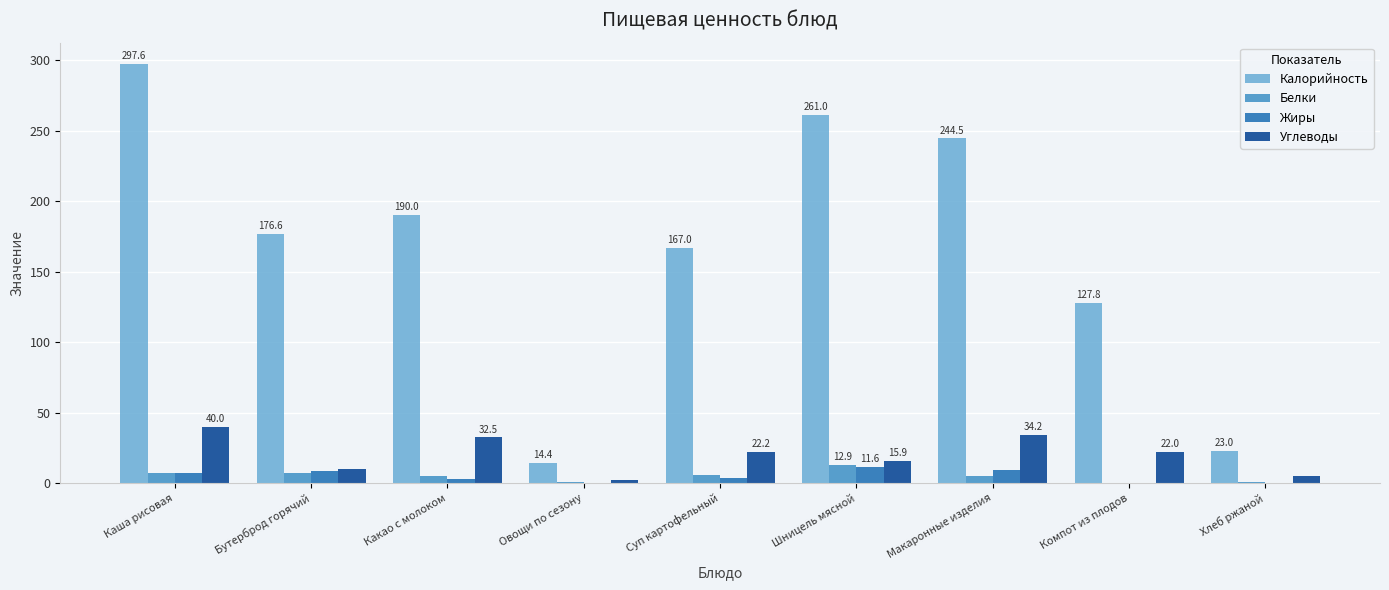

Between Суп картофельный and Шницель мясной, which series saw the biggest shift?

Калорийность